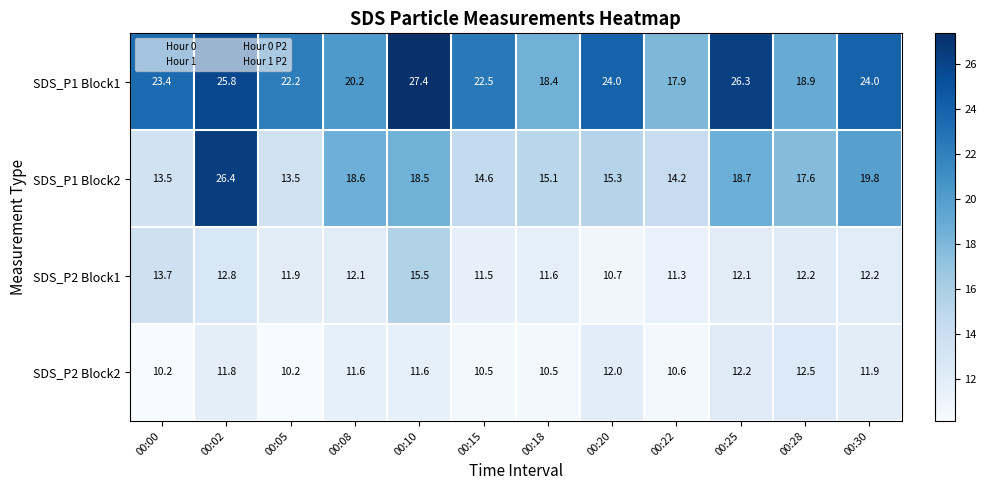

Count the number of categories in the chart.

12